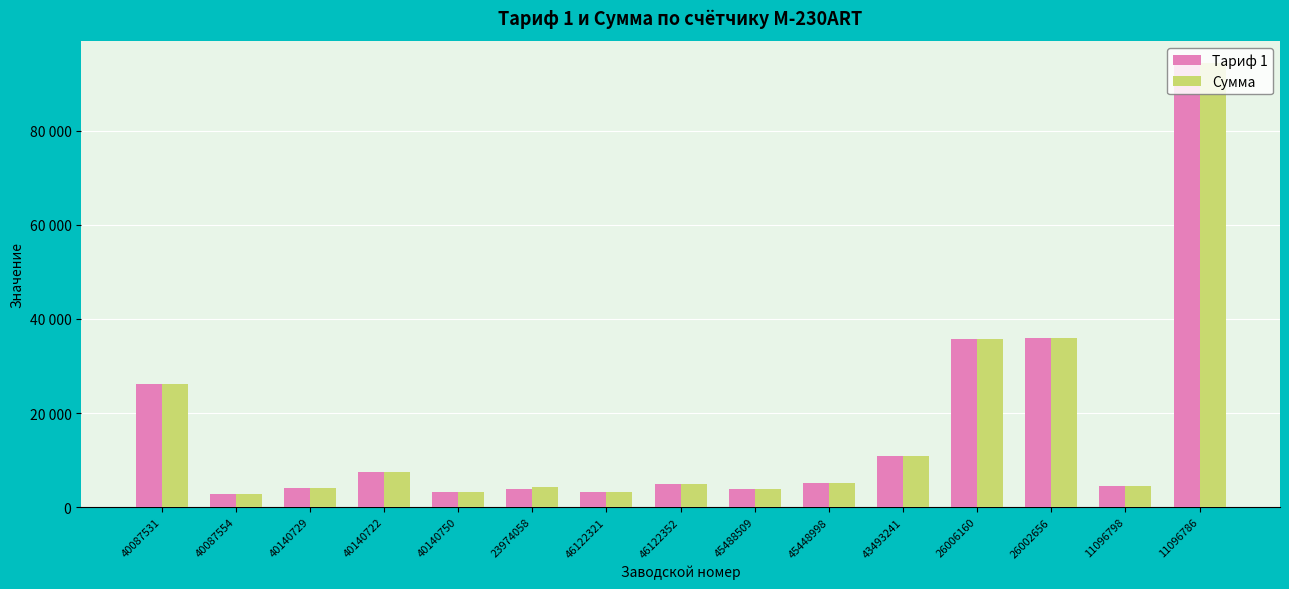

At which category is the sum across all series the highest?

11096786